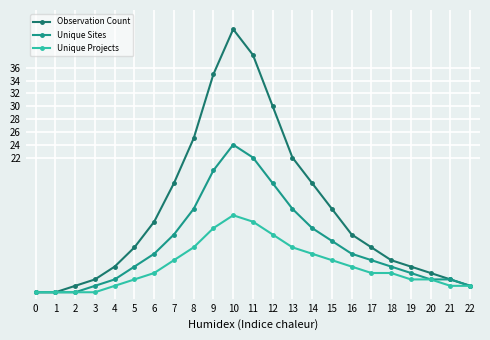

Does the chart have visible grid lines?

Yes